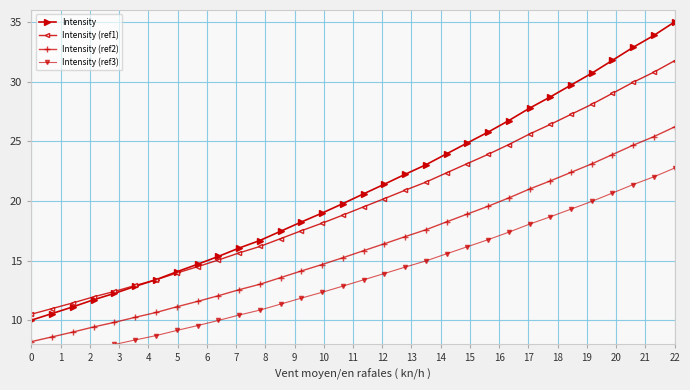

Rank the series by their average value, from lowest to highest.

Intensity (ref3), Intensity (ref2), Intensity (ref1), Intensity